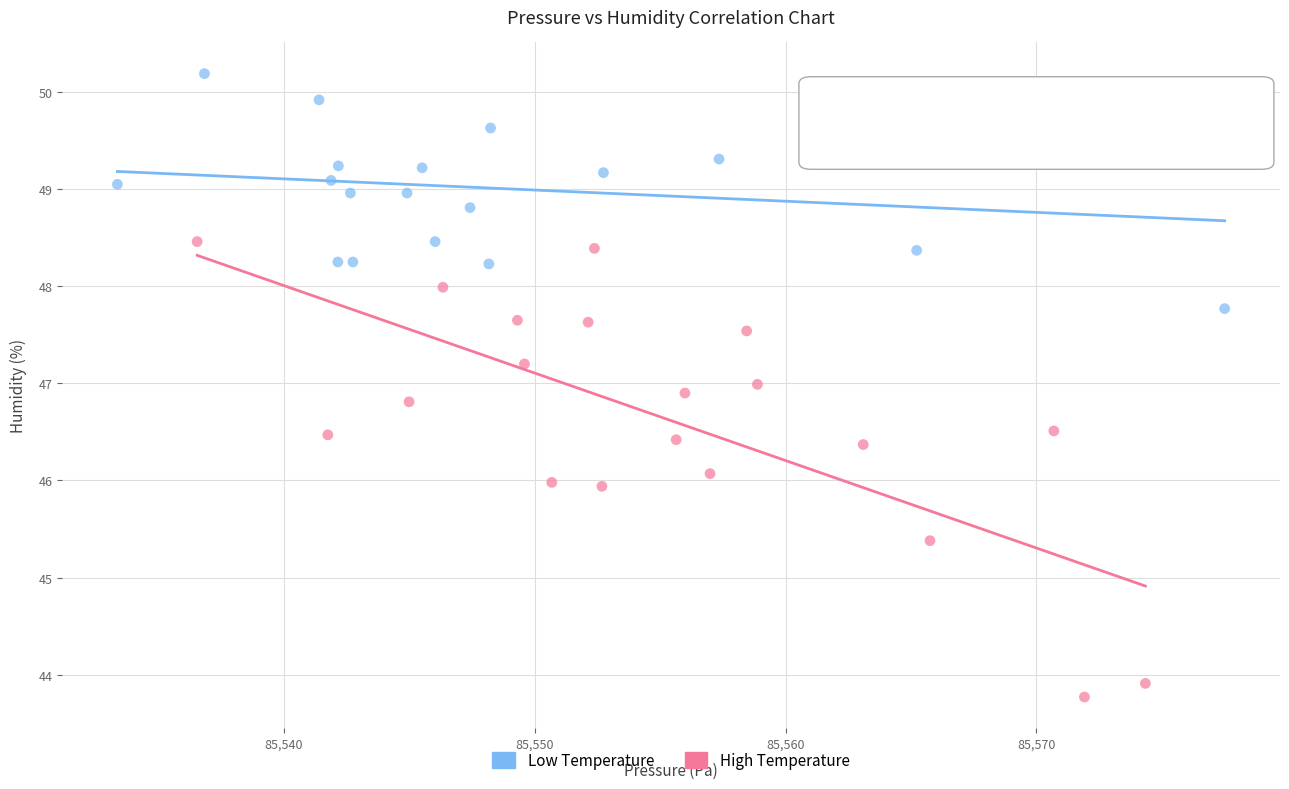

Which series reaches the maximum Y coordinate?

Low Temperature